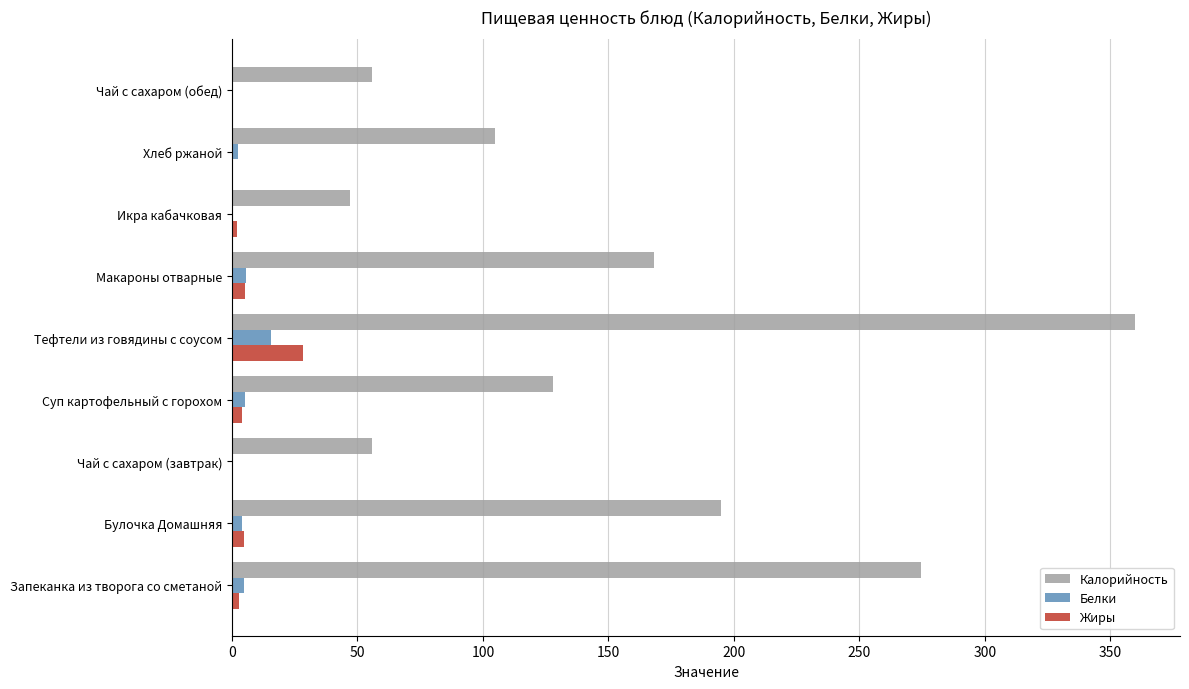

Which series has the widest spread of values?

Калорийность